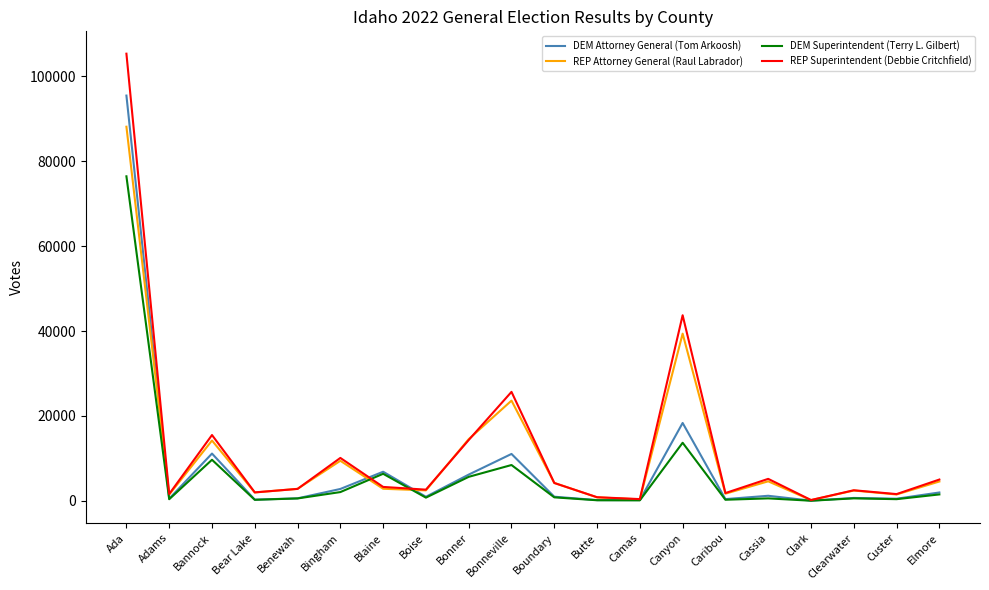

What is the highest value of the REP Attorney General (Raul Labrador) series?

88131